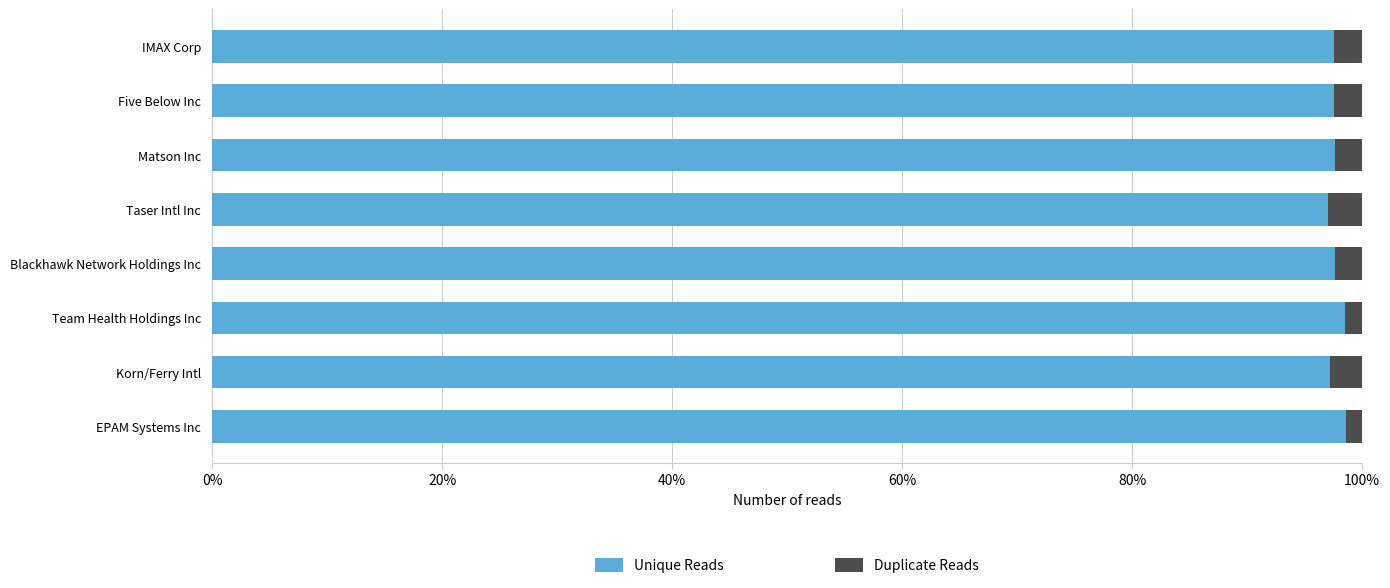

Count the Unique Reads values in the range 0 to 1.

8